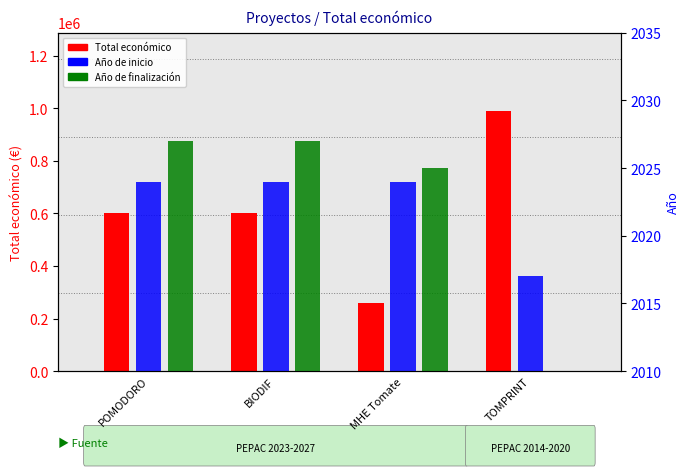

What are all the series names shown in the legend?

Total económico, Año de inicio, Año de finalización